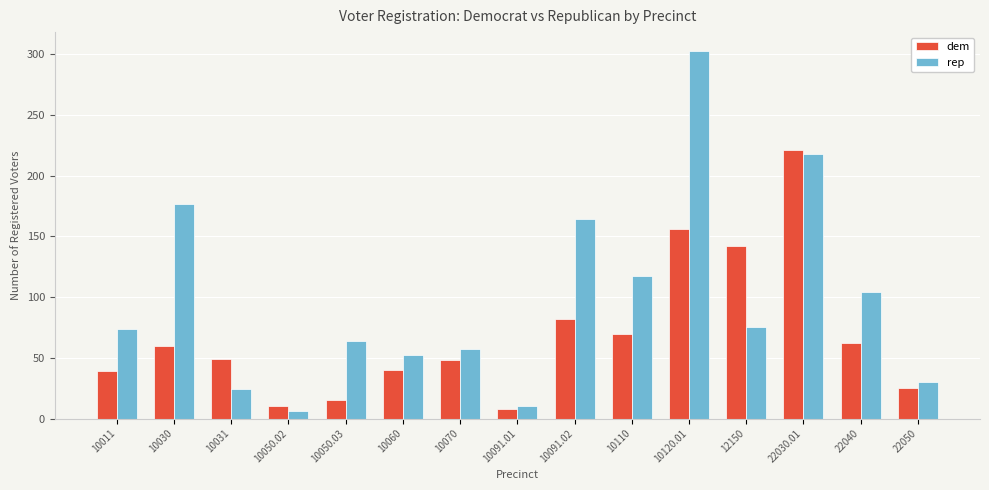

True or false: dem has a value of 19 at 10011.

False